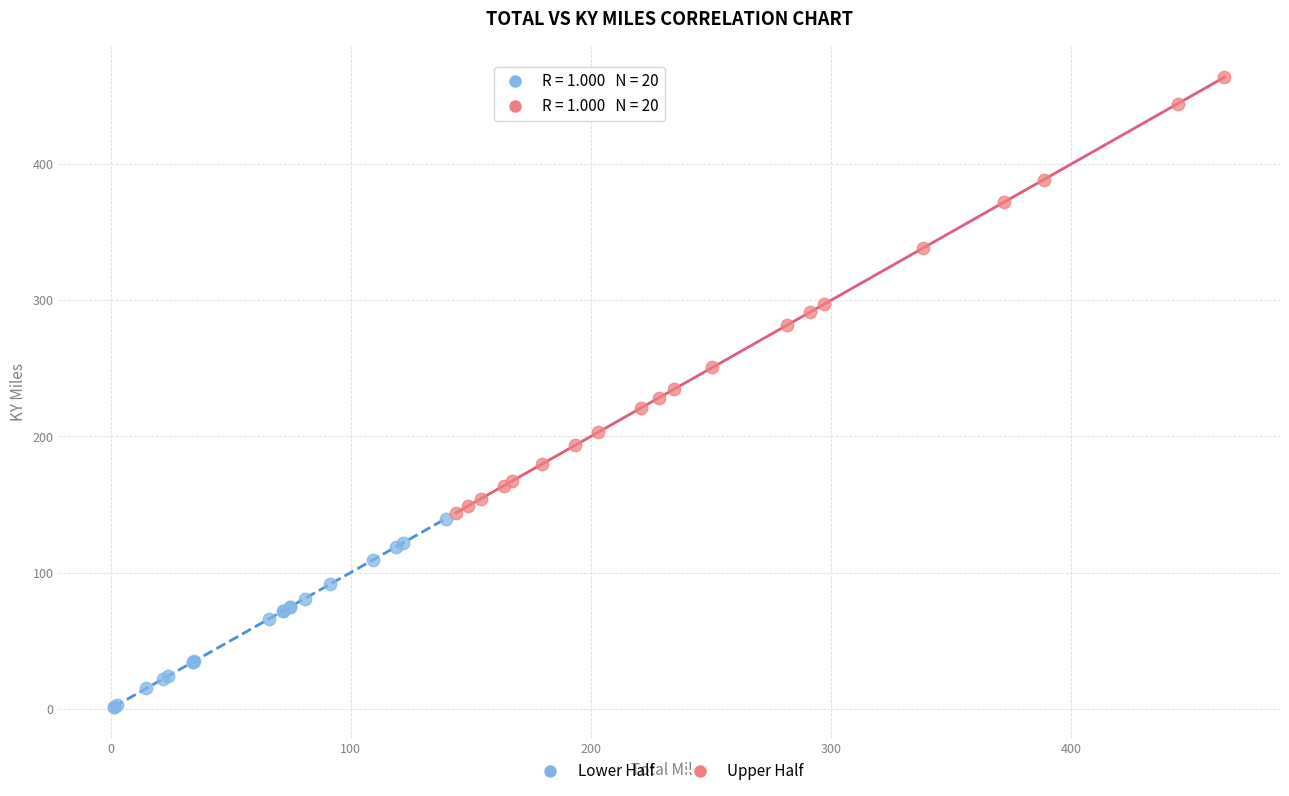

Which series contains the highest Y value?

Upper Half